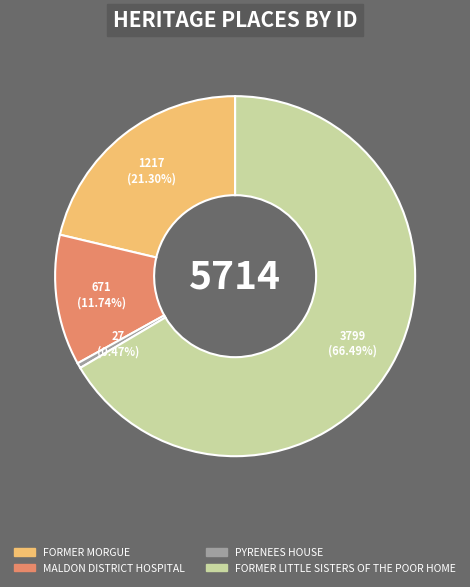

Which slice is the smallest?

PYRENEES HOUSE